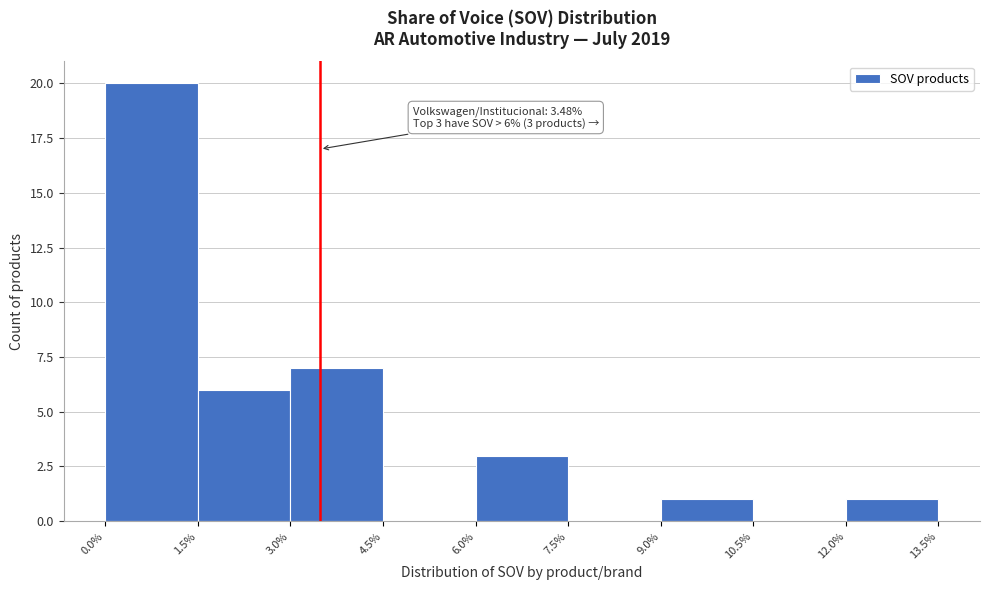

Which range on the x-axis has the tallest bar?

0.0% to 1.5%